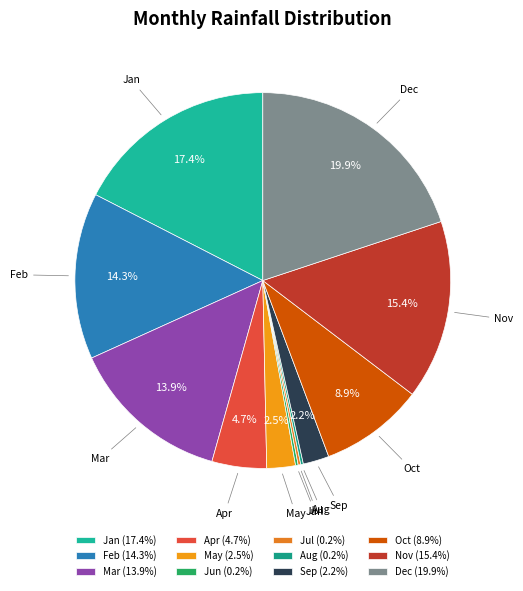

What is the largest slice in the pie chart?

Dec